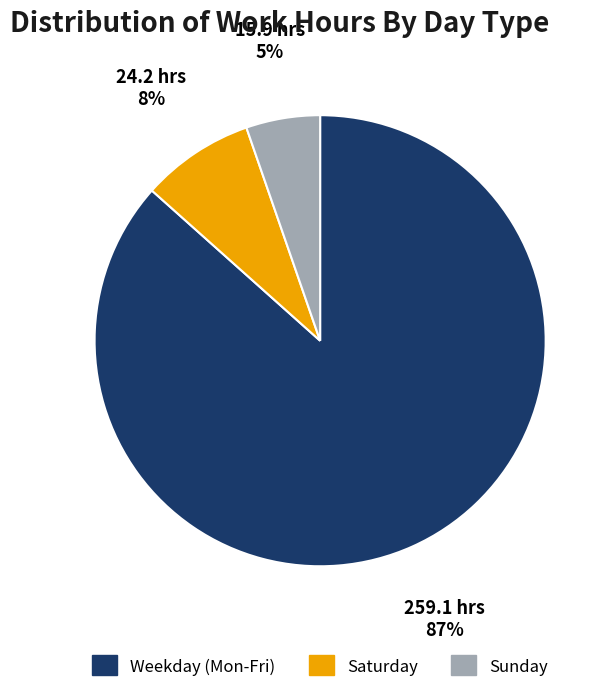

Which has a higher value, Saturday or Sunday?

Saturday